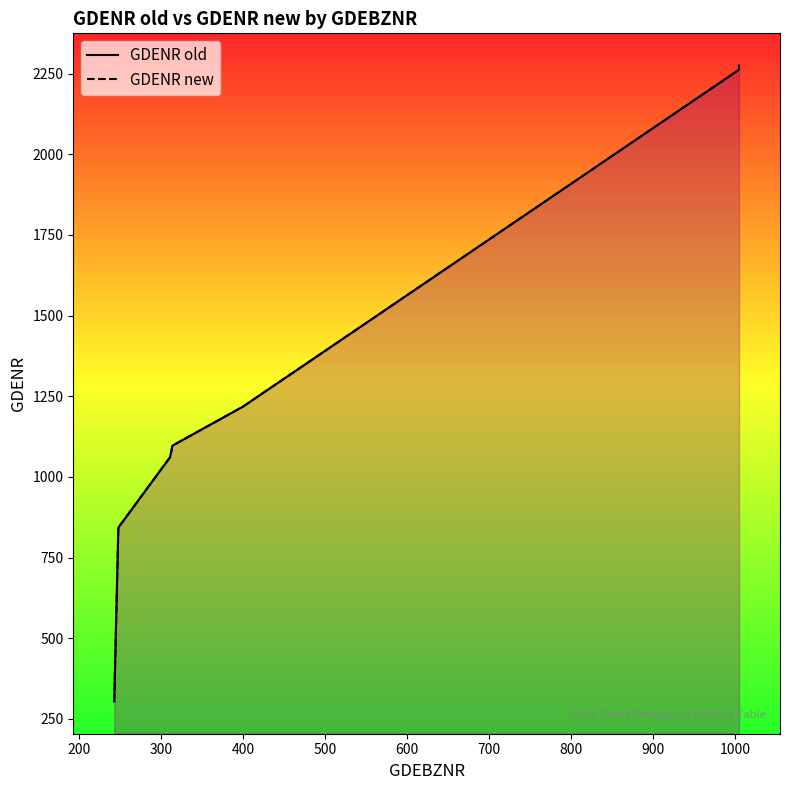

True or false: GDENR old and GDENR new cross at least once.

False